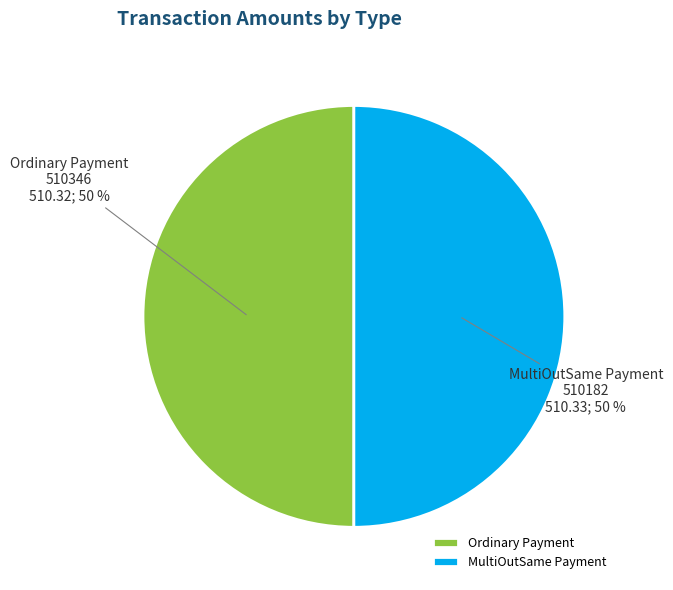

Approximately how many times larger is the value at MultiOutSame Payment compared to Ordinary Payment?

1.0